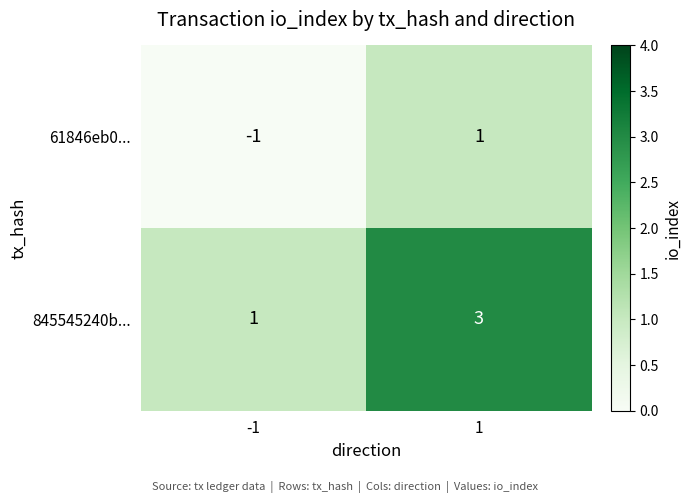

What is the minimum value for 61846eb0...?

-1